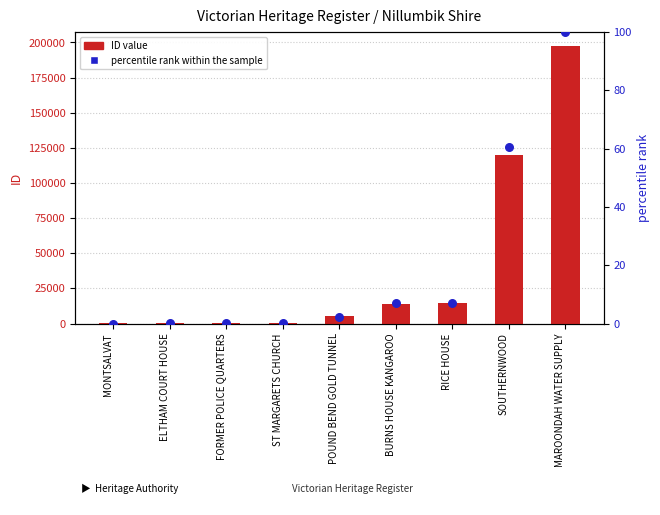

Which series contains the lowest Y value?

percentile rank within the sample